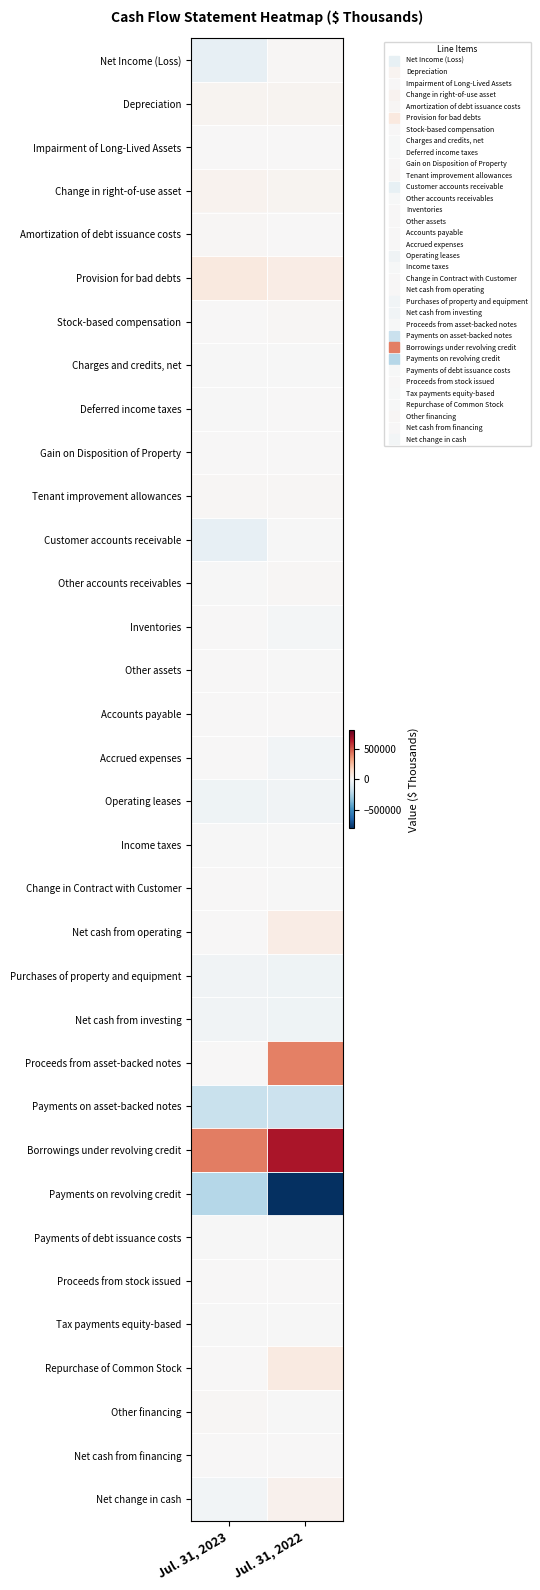

What is the difference between the highest and lowest values at Jul. 31, 2023?

640770